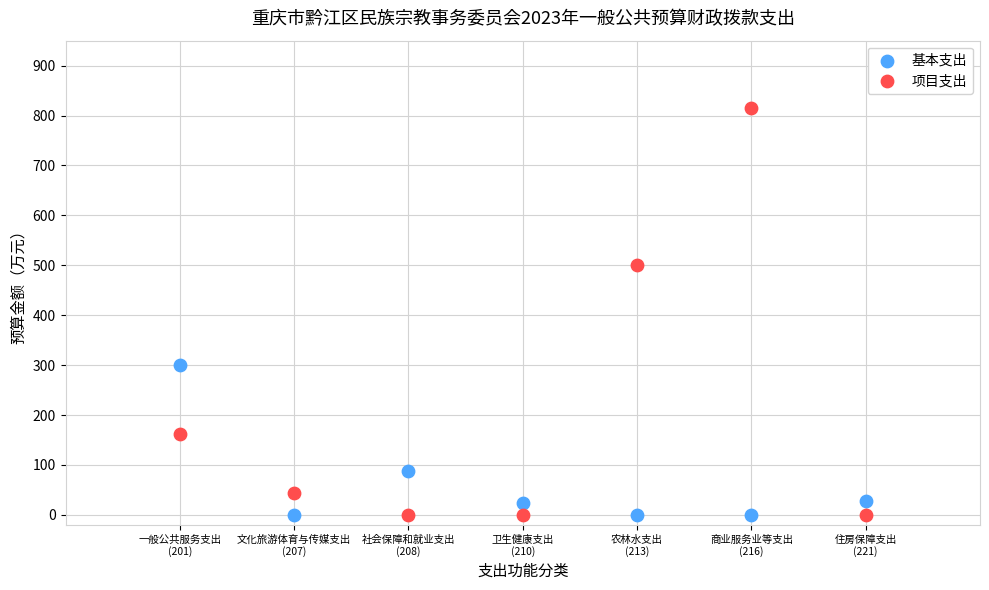

What are all the series names shown in the legend?

基本支出, 项目支出